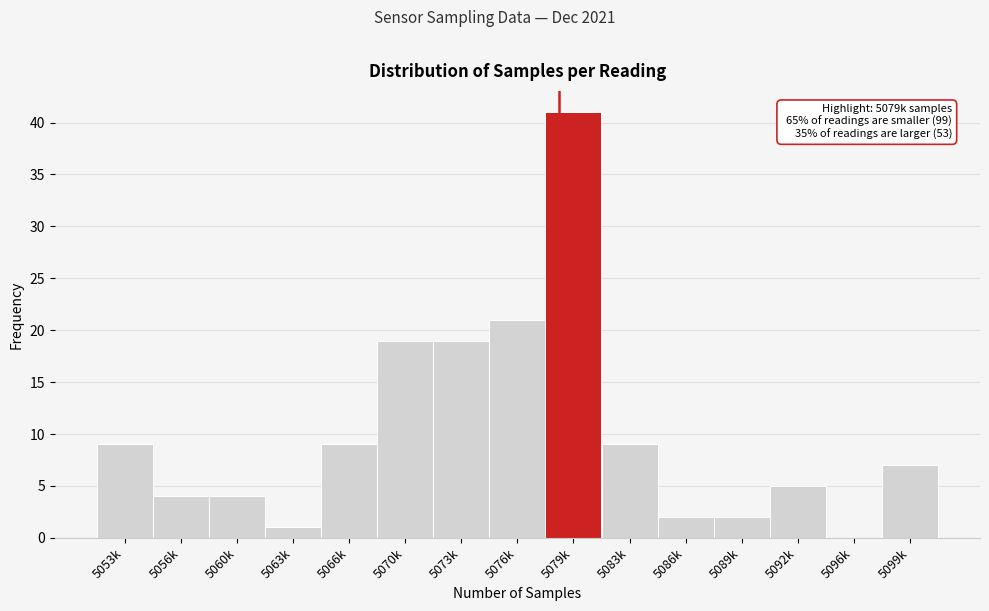

Reading left to right, extract all data points from this chart.

5053k=9	5056k=4	5060k=4	5063k=1	5066k=9	5070k=19	5073k=19	5076k=21	5079k=41	5083k=9	5086k=2	5089k=2	5092k=5	5096k=0	5099k=7